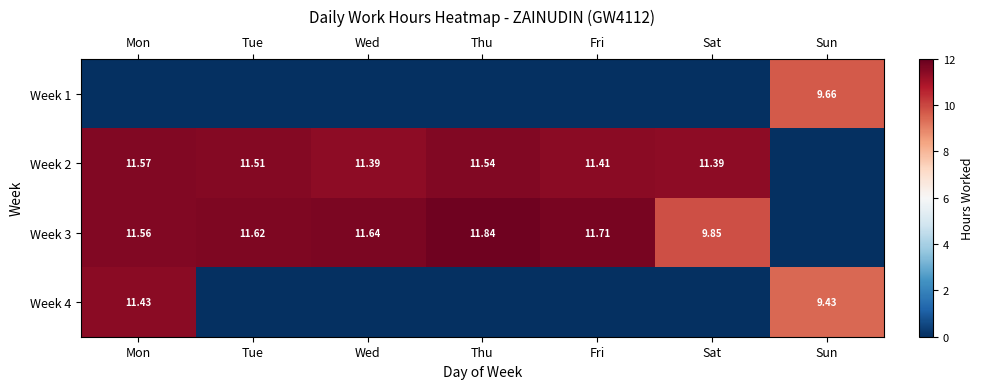

The value of Week 2 at Mon is 17.3. True or false?

False